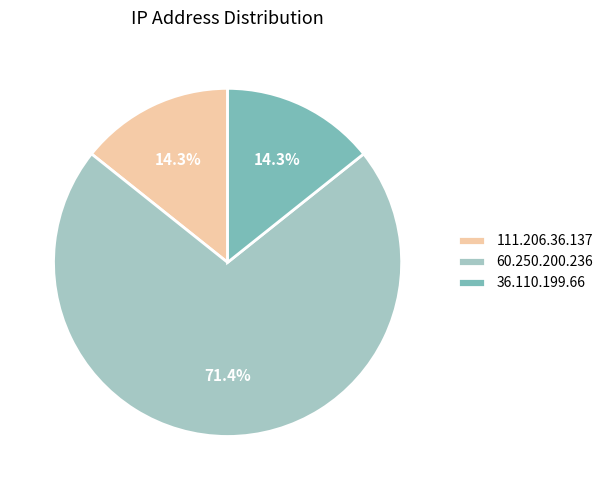

Which category has the biggest portion of the pie?

60.250.200.236